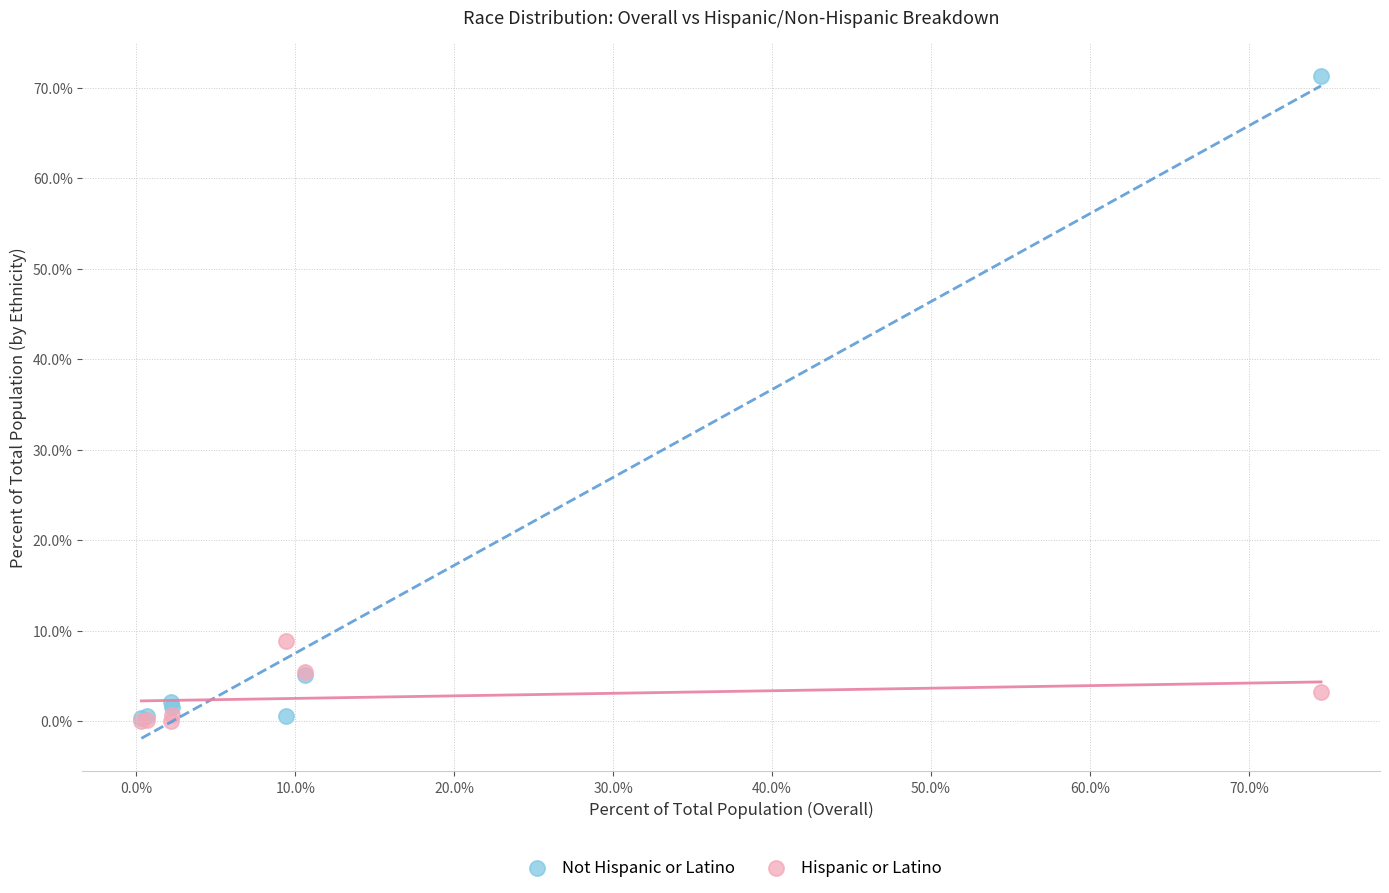

In the Not Hispanic or Latino series, what Y value is closest to 35?

5.1